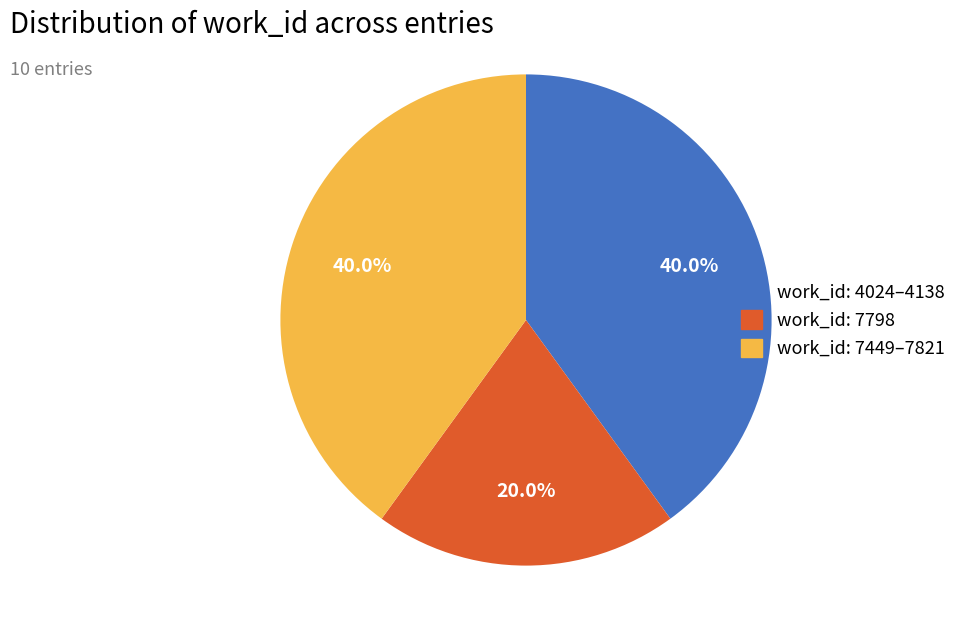

Does work_id: 7798 account for over 50% of the chart?

No